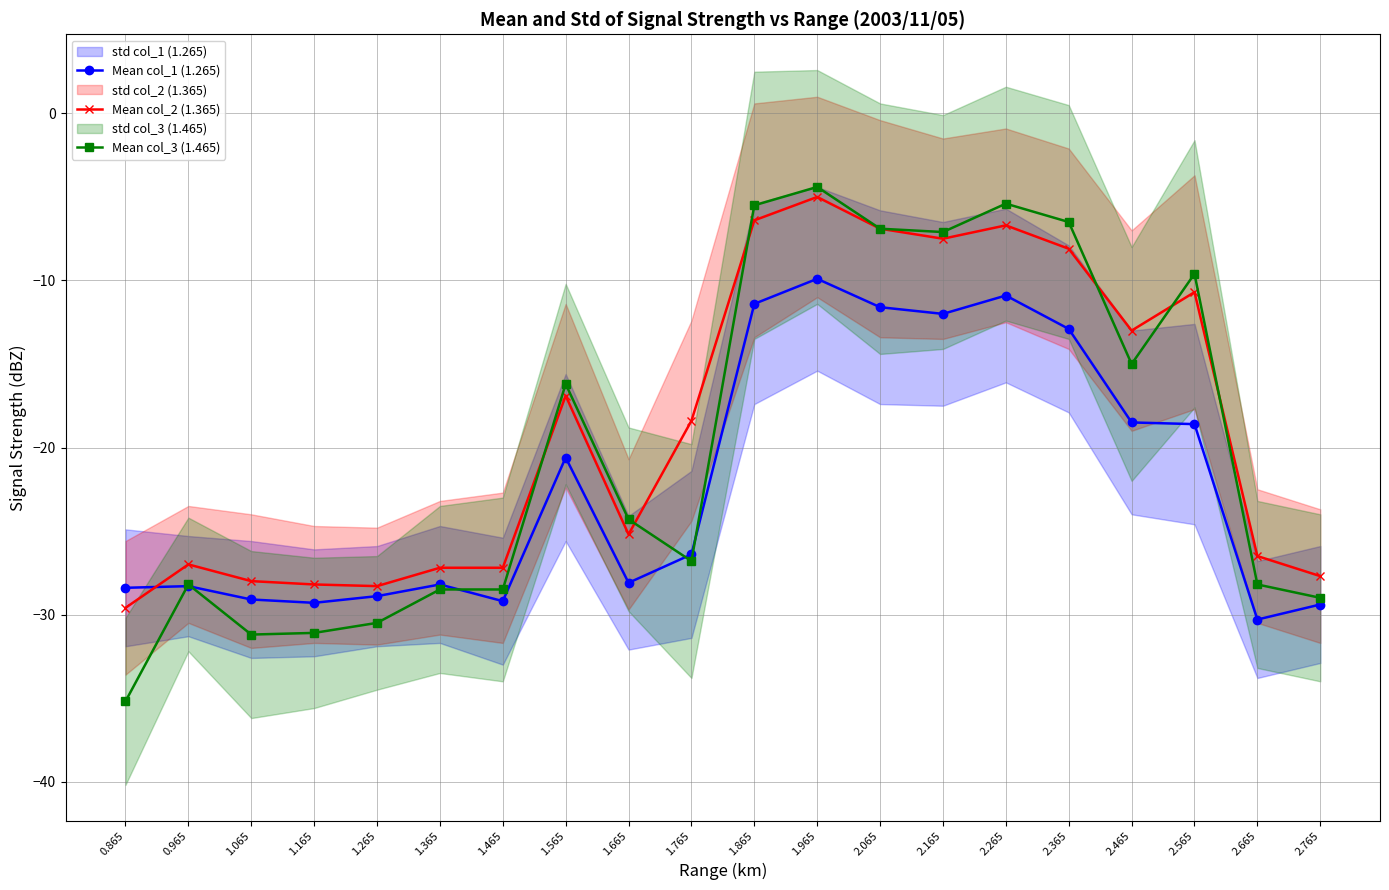

Is the value of Mean col_1 (1.265) at 2.365 greater than the value of Mean col_2 (1.365) at 1.265?

Yes